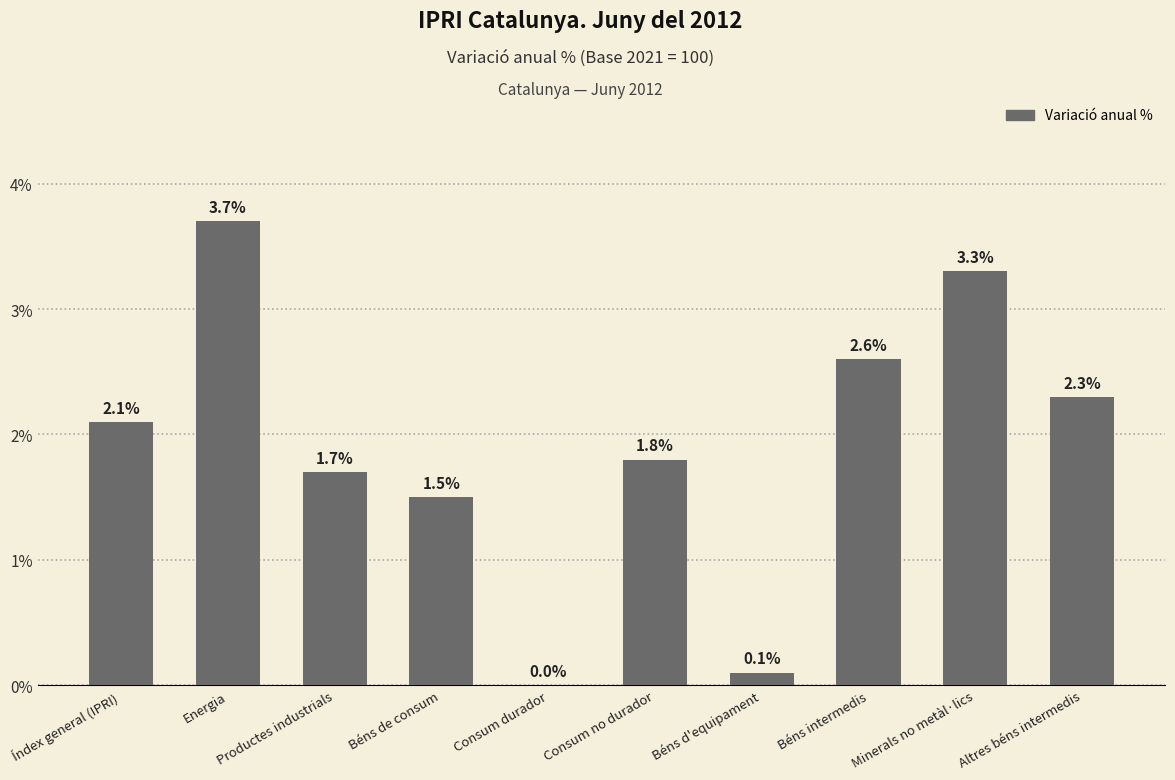

The value at Béns intermedis is 4.5. True or false?

False